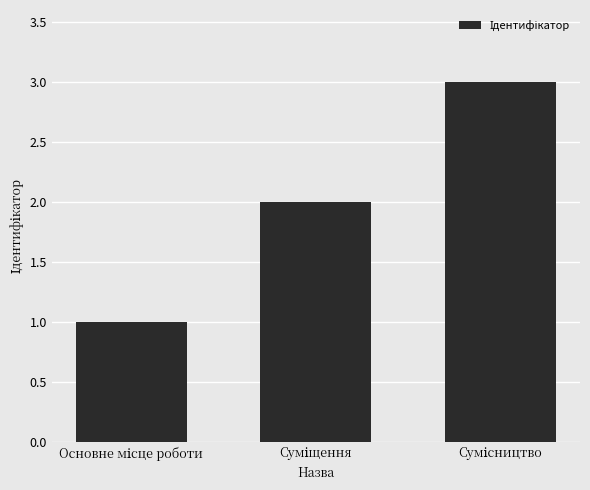

What is the maximum value shown in the chart?

3